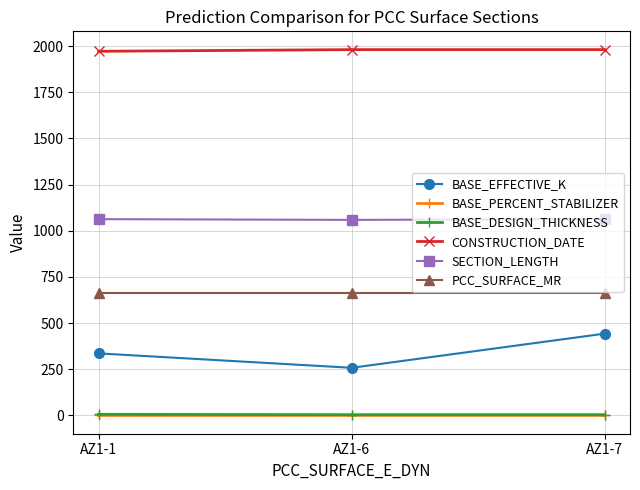

What is the value of the SECTION_LENGTH point at the 3rd from the left?

1063.0